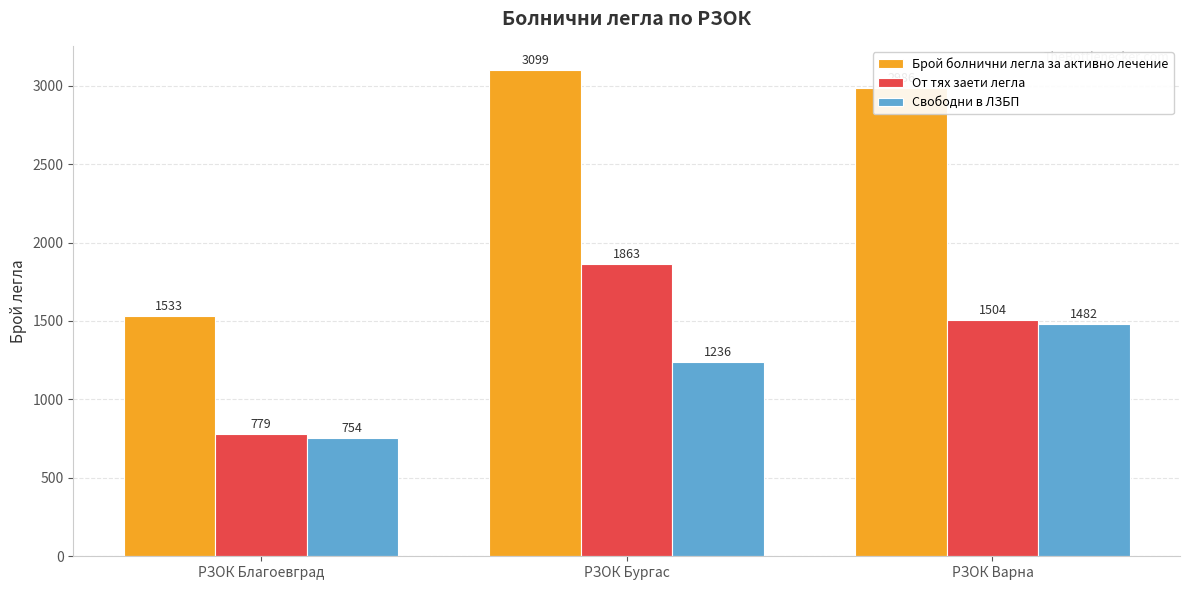

Which series has the widest spread of values?

Брой болнични легла за активно лечение